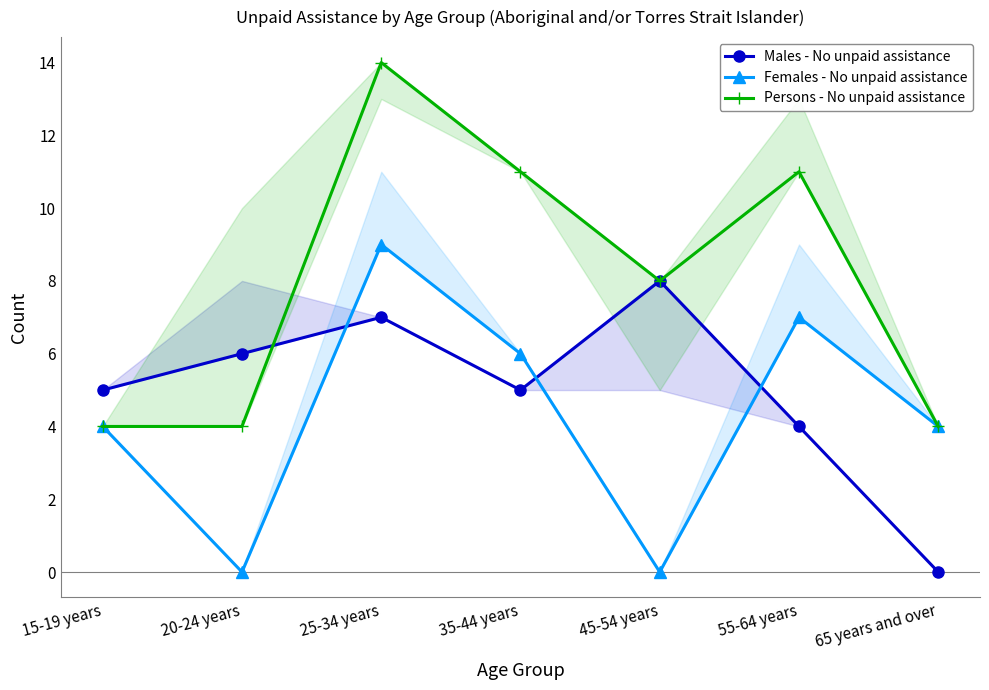

Count the number of data series in this chart.

3